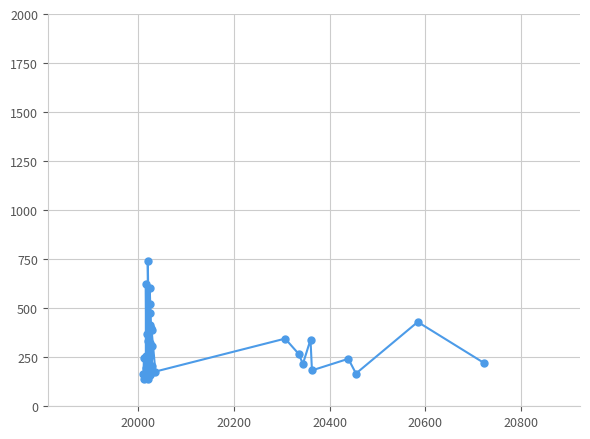

How many data points are above 242?

19